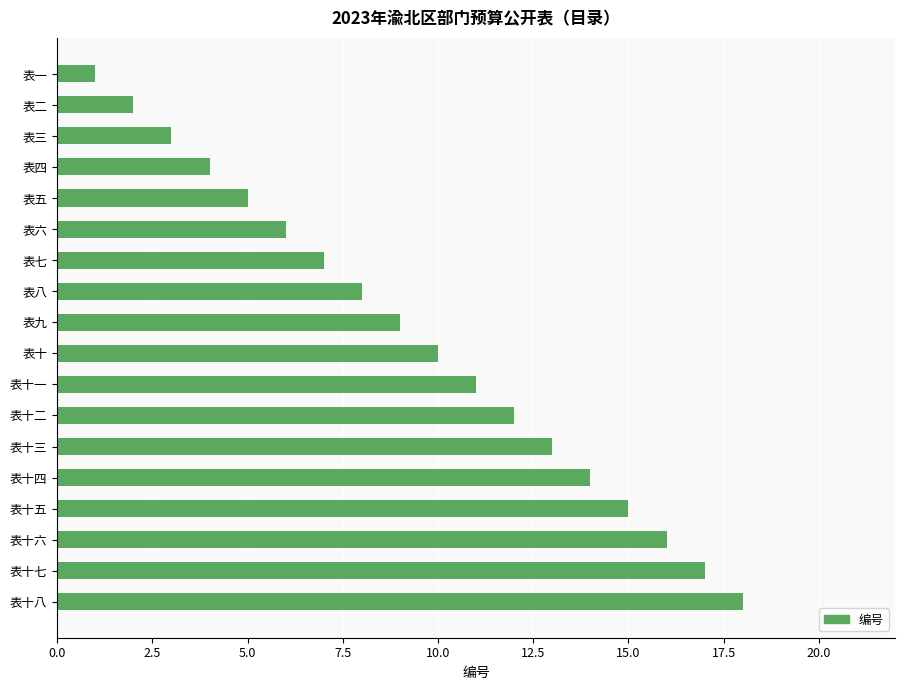

What is the label of the 5th bar from the bottom?

表十四